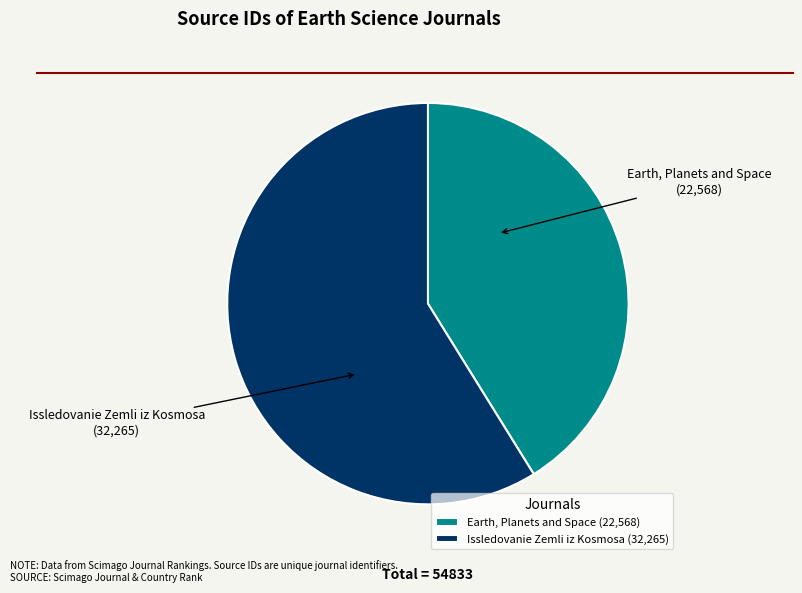

Do Issledovanie Zemli iz Kosmosa (32,265) and Earth, Planets and Space (22,568) together represent more than half of the pie?

Yes